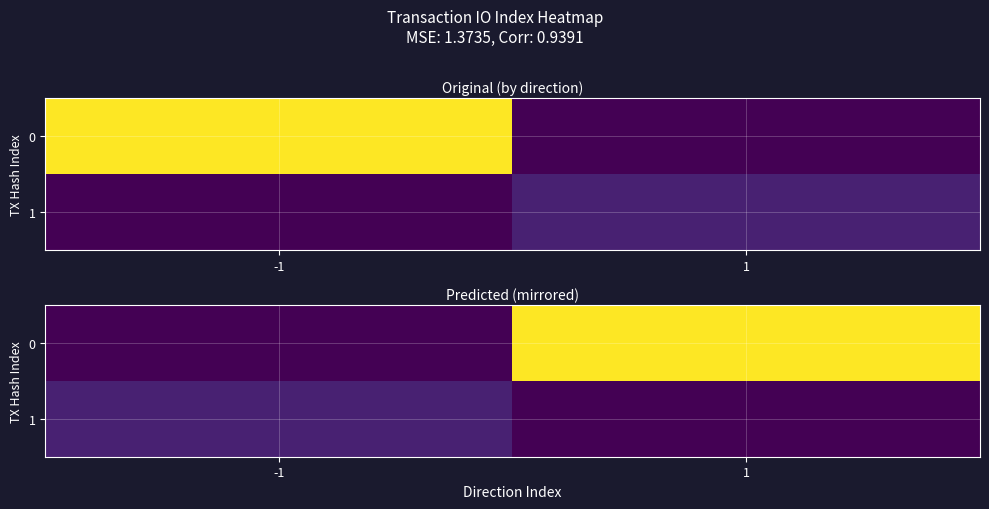

Which category has the highest value across all series?

1